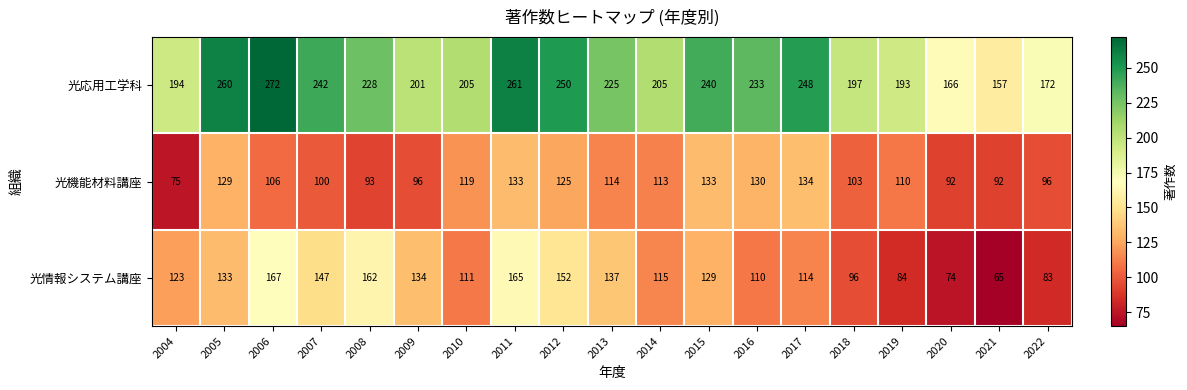

What is the total value across all series at 2006?

545